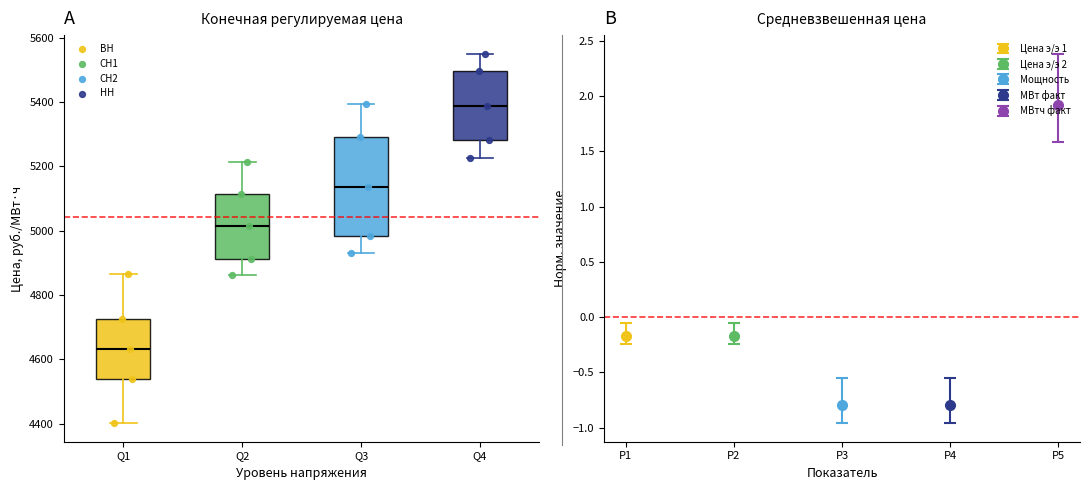

Reading left to right, transcribe this box plot: for each box, give where its median line is, the range the box spans, and where its two whiskers end, as read against the y-axis. The values are not printed on the chart, so give them approximately, as read against the axis.

Q1: median 4640, box 4540 to 4720, whiskers 4400 to 4860
Q2: median 5020, box 4920 to 5120, whiskers 4860 to 5220
Q3: median 5140, box 4980 to 5300, whiskers 4940 to 5400
Q4: median 5380, box 5280 to 5500, whiskers 5220 to 5560